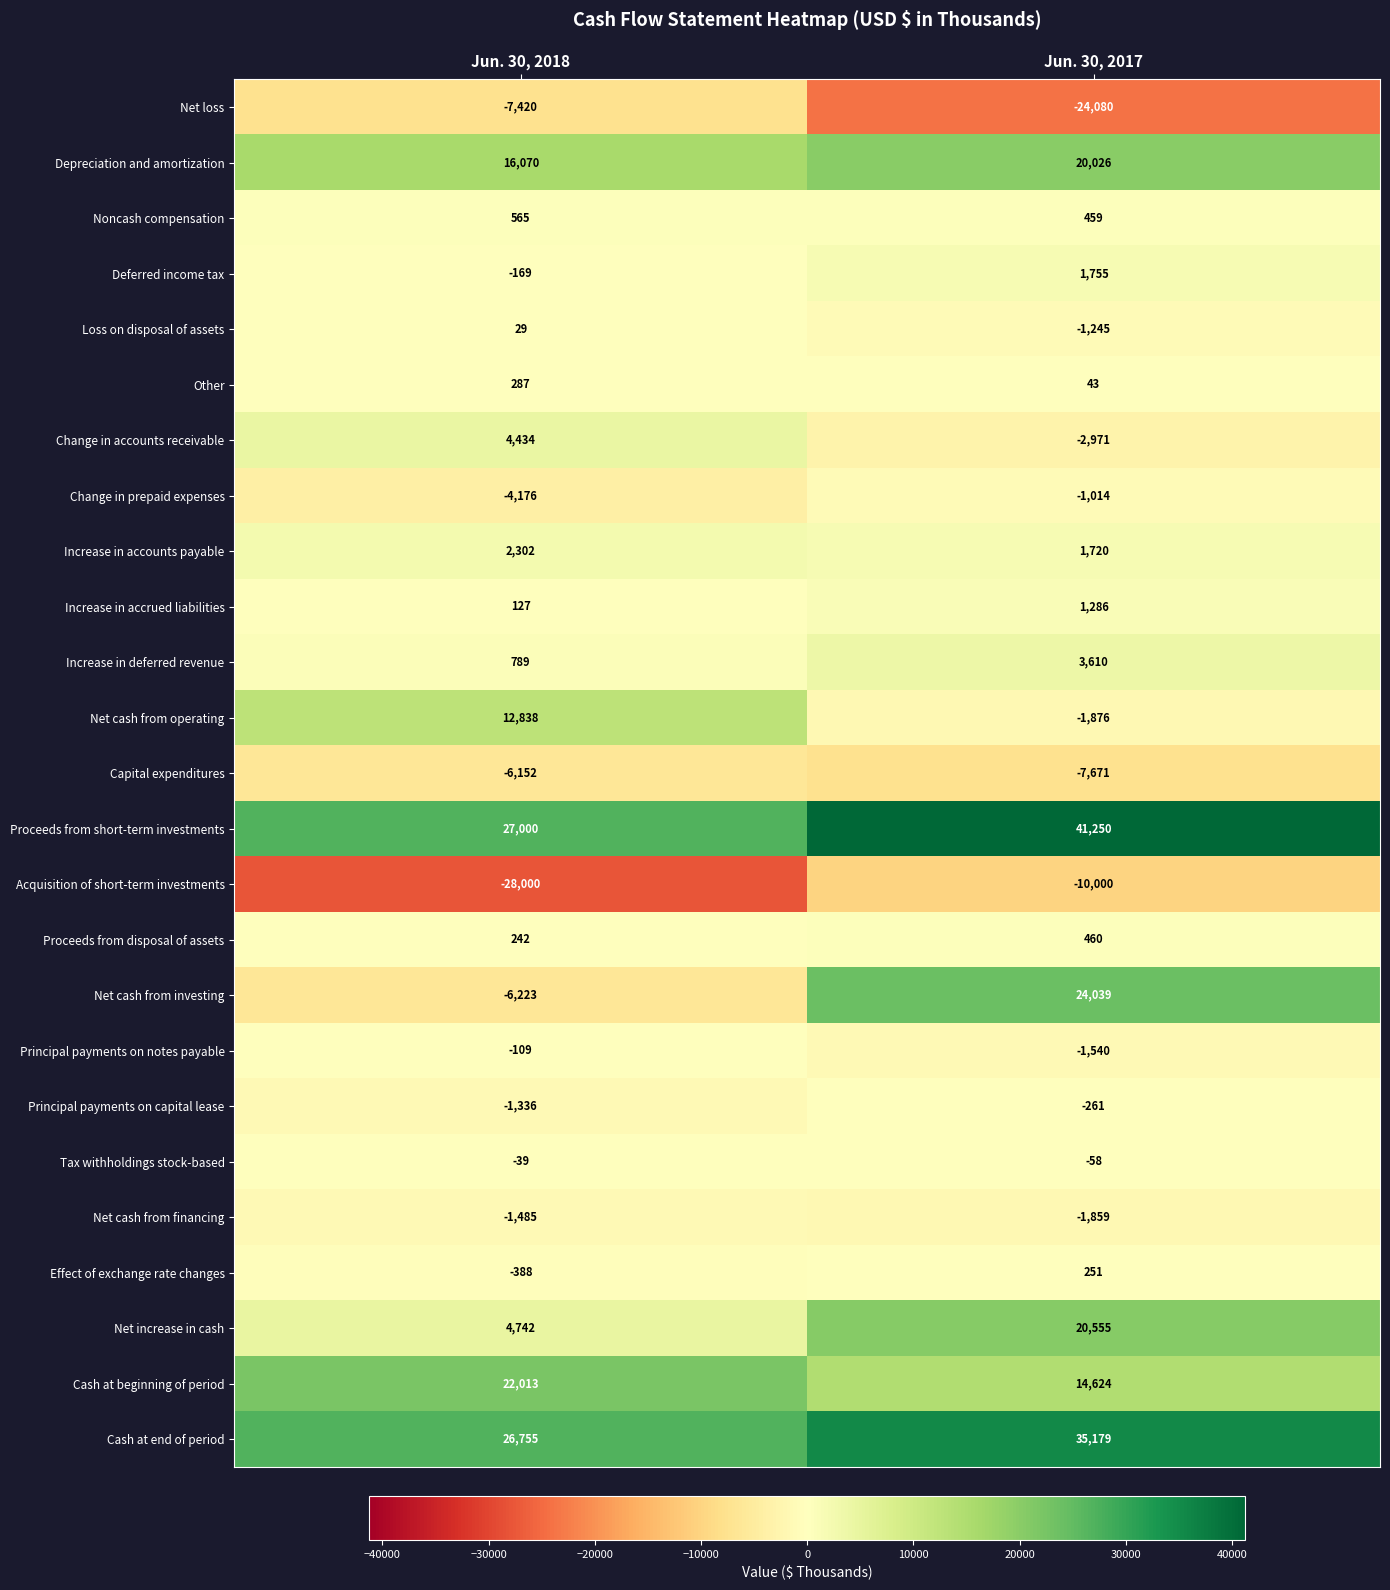

Between Jun. 30, 2018 and Jun. 30, 2017, which series saw the biggest shift?

Net cash from investing